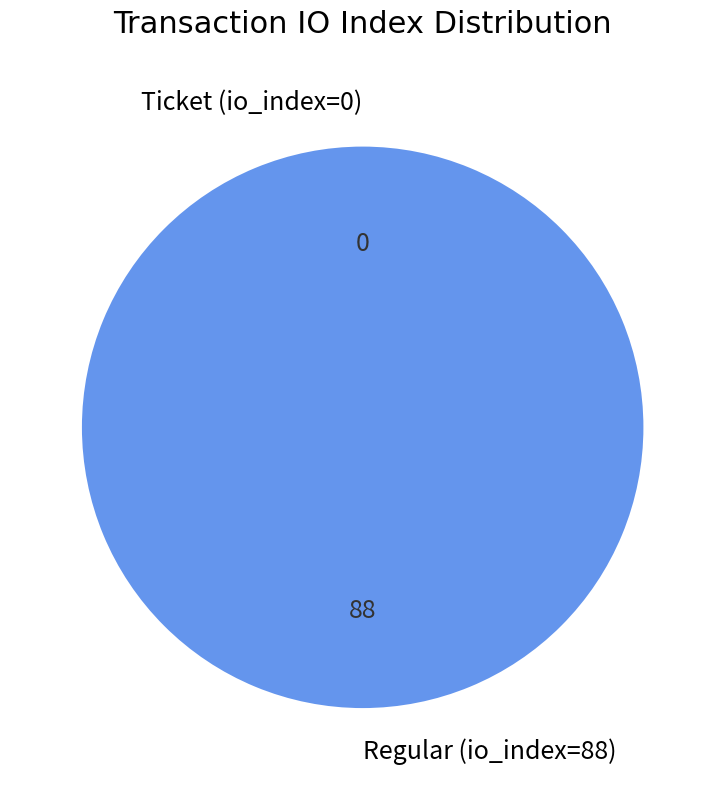

To the nearest percent, what is the difference between the Regular (io_index=88) and Ticket (io_index=0) slice percentages?

100%